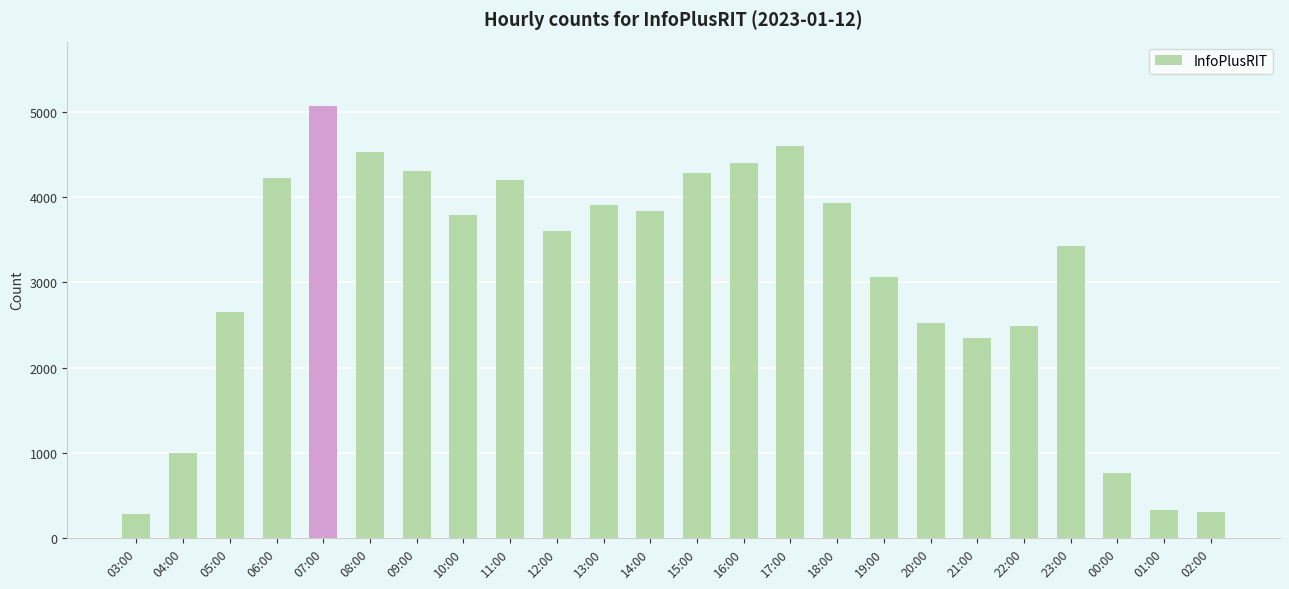

What is the smallest value displayed?

281